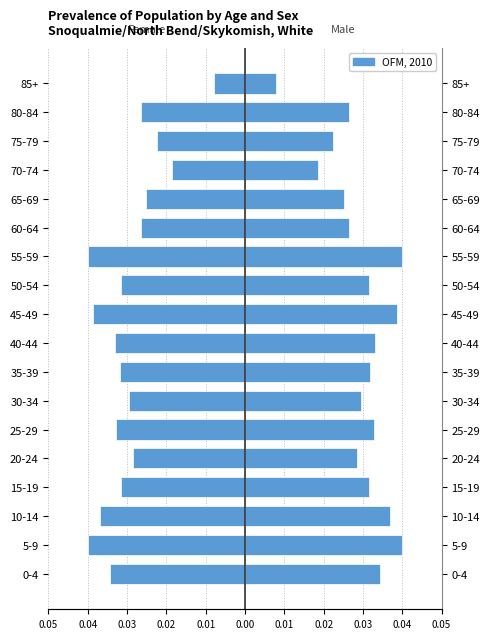

Which has a higher value, 45-49 or 15-19?

15-19